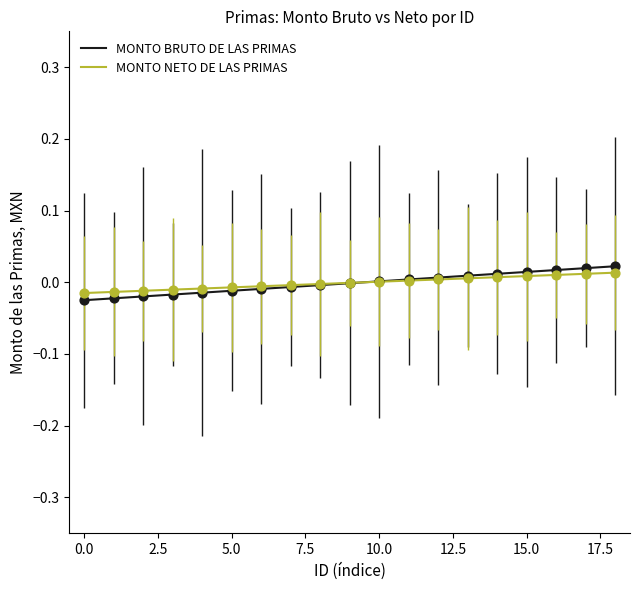

Which series has the widest spread of values?

MONTO BRUTO DE LAS PRIMAS